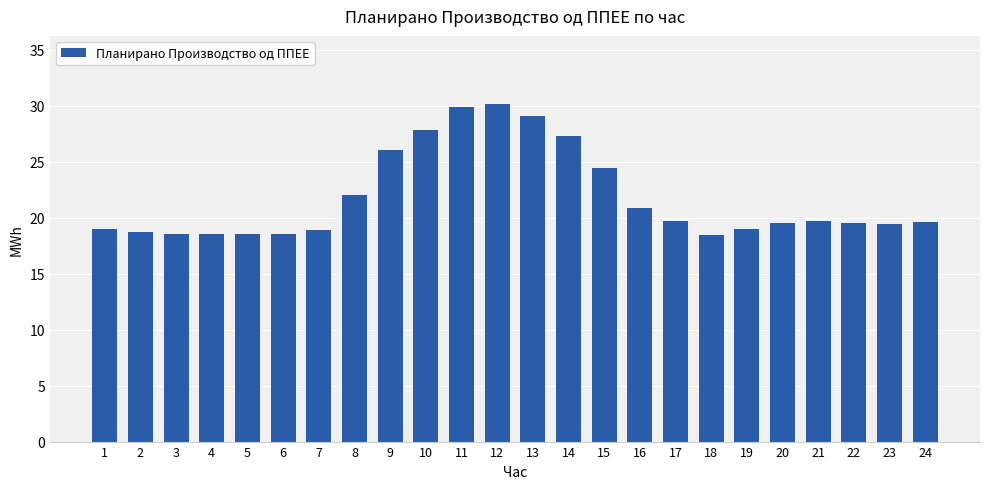

What is the greatest value displayed?

30.2